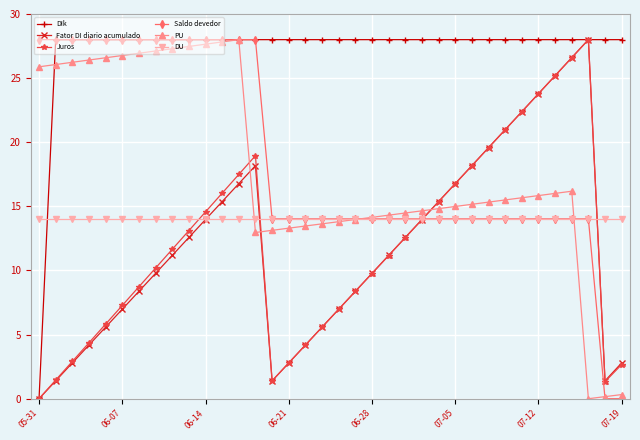

Which series has the largest total across all categories?

DIk